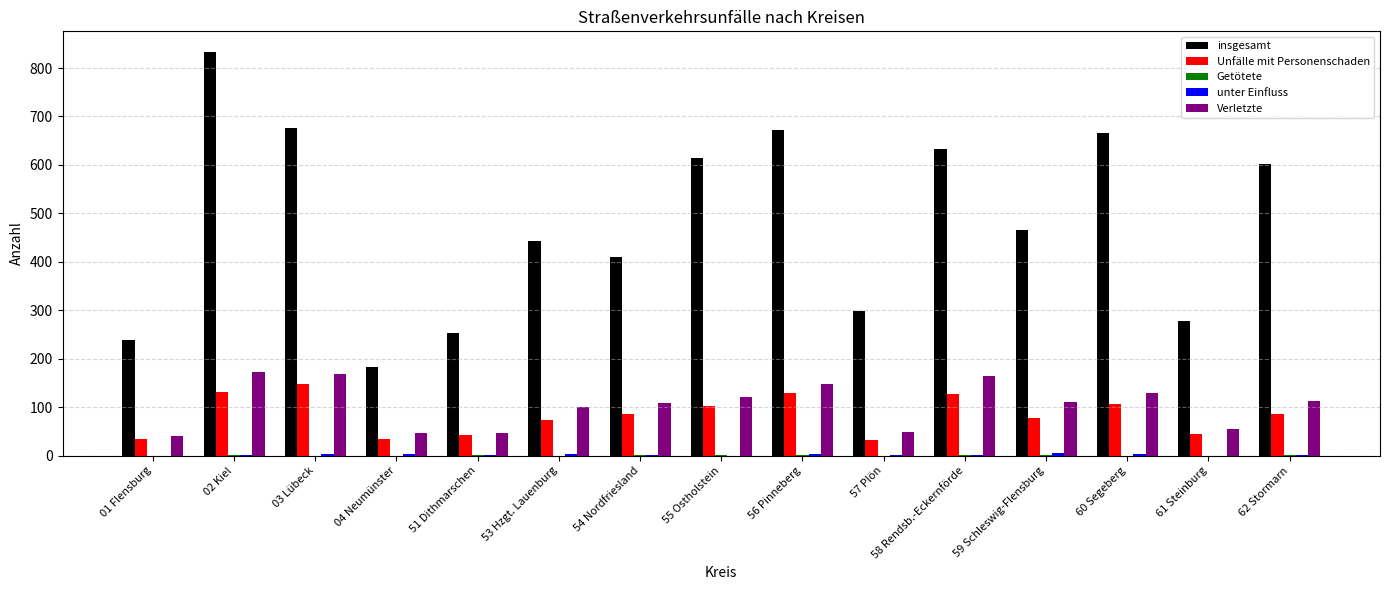

What is the total value across all series at 54 Nordfriesland?

608